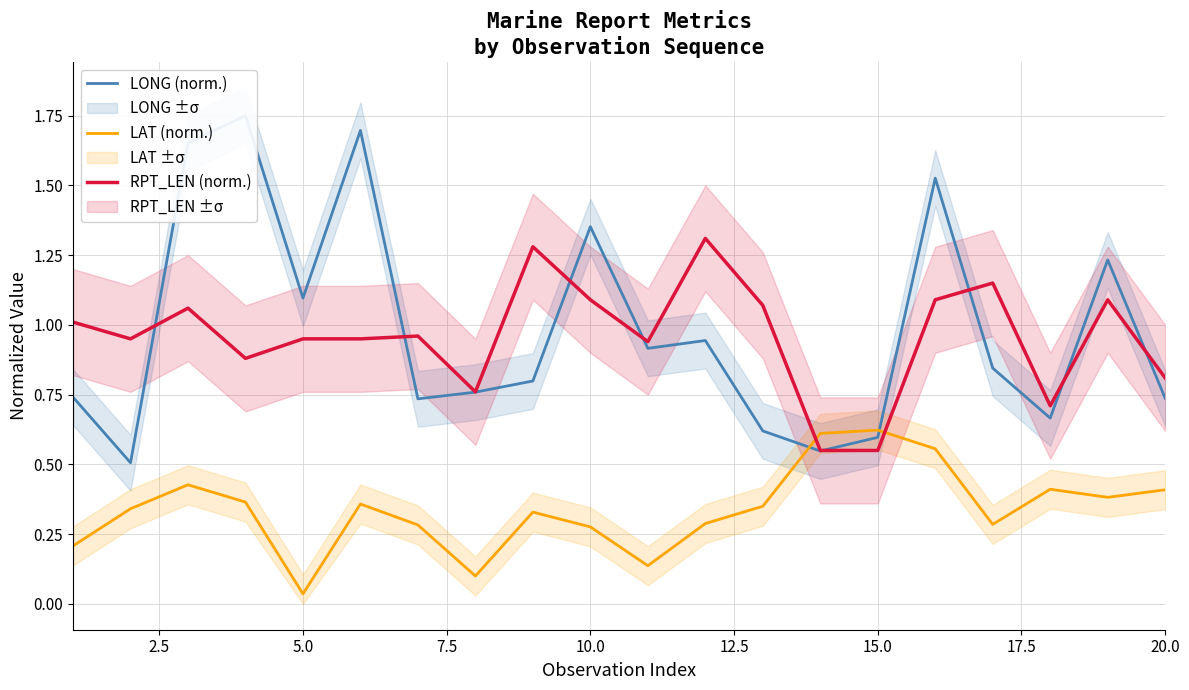

True or false: LAT (norm.) and RPT_LEN (norm.) intersect in this chart.

True